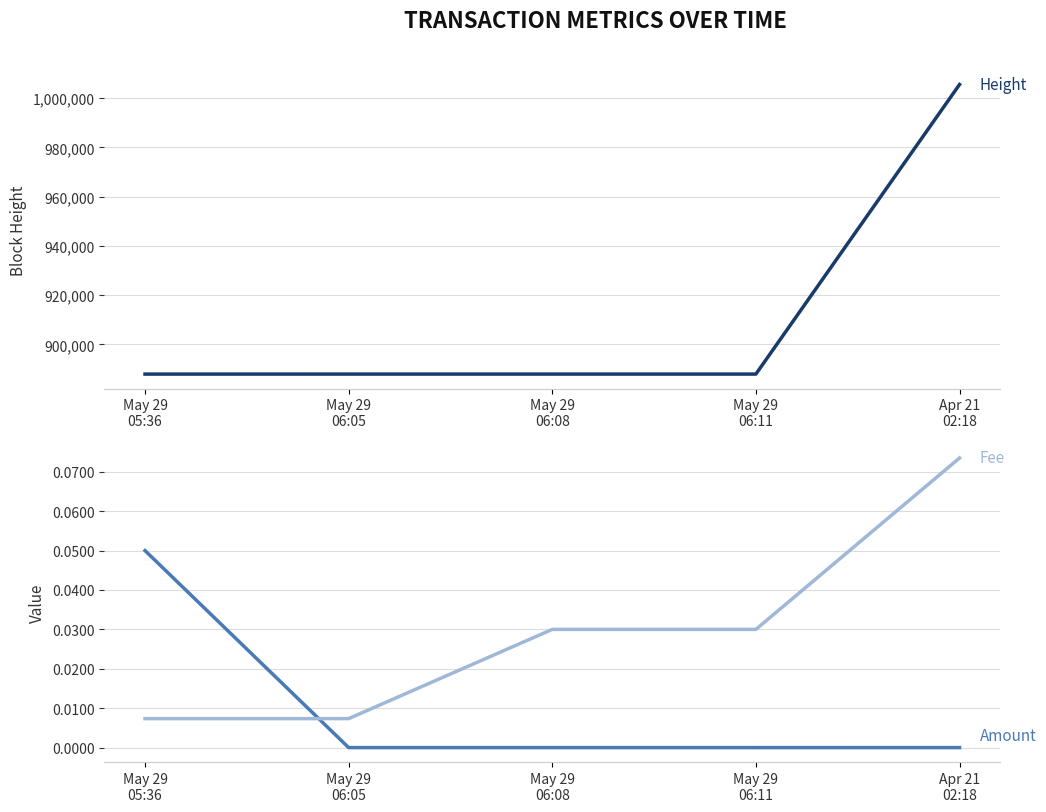

Reading left to right, transcribe all the data shown in this chart.

Height: 887958.0	887965.0	887966.0	887967.0	1005560.0
Amount: 0.1	0.0	0.0	0.0	0.0
Fee: 0.0	0.0	0.0	0.0	0.1